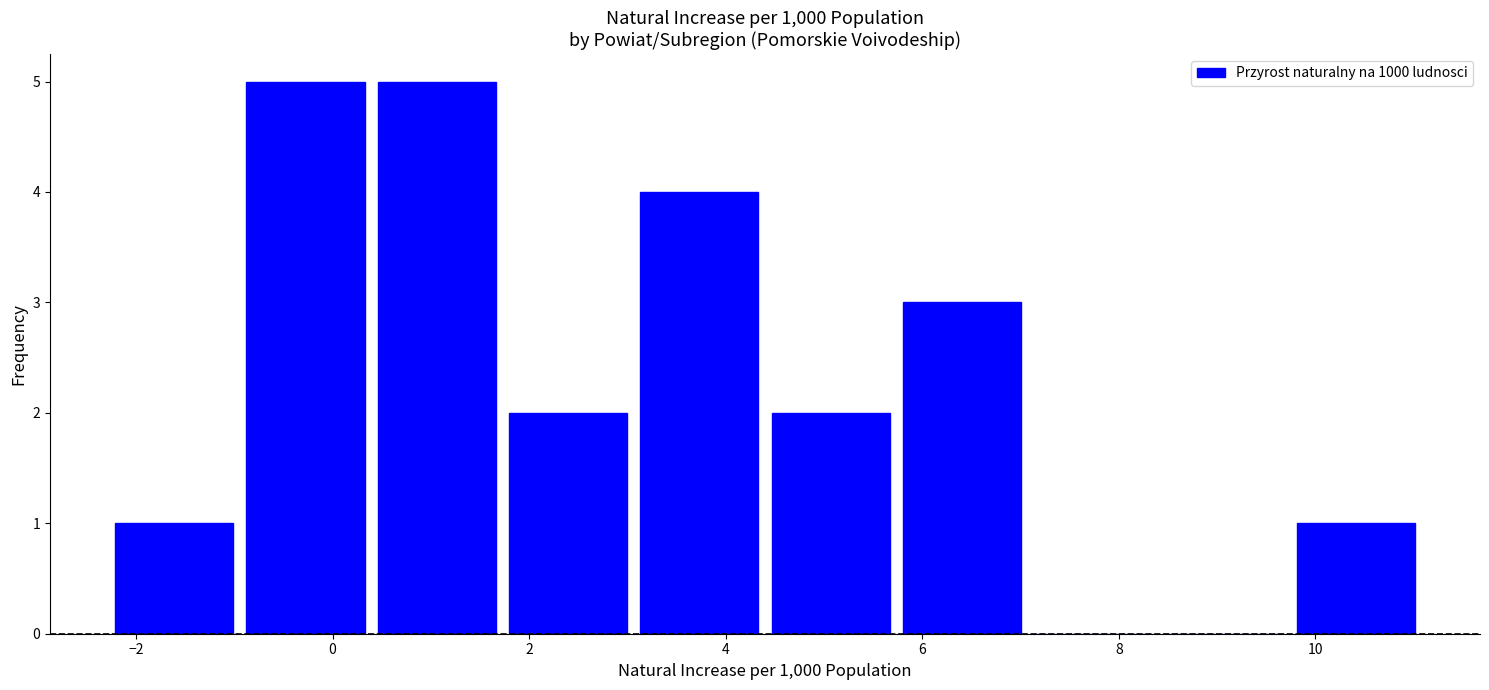

Reading left to right, list every bar in this chart as the range it spans on the x-axis followed by its height. Neither the bar edges nor the heights are printed on the chart, so give them approximately, as read against the axes.

-2.2 to -1.0: 1
-1.0 to 0.4: 5
0.4 to 1.8: 5
1.8 to 3.0: 2
3.0 to 4.4: 4
4.4 to 5.8: 2
5.8 to 7.0: 3
7.0 to 8.4: 0
8.4 to 9.8: 0
9.8 to 11.0: 1